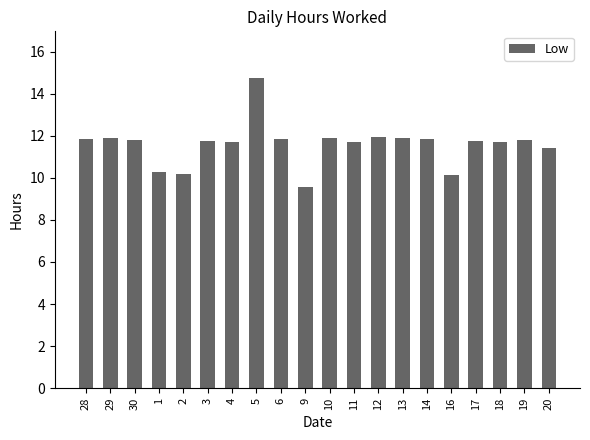

Which category has the lowest value across all series?

9